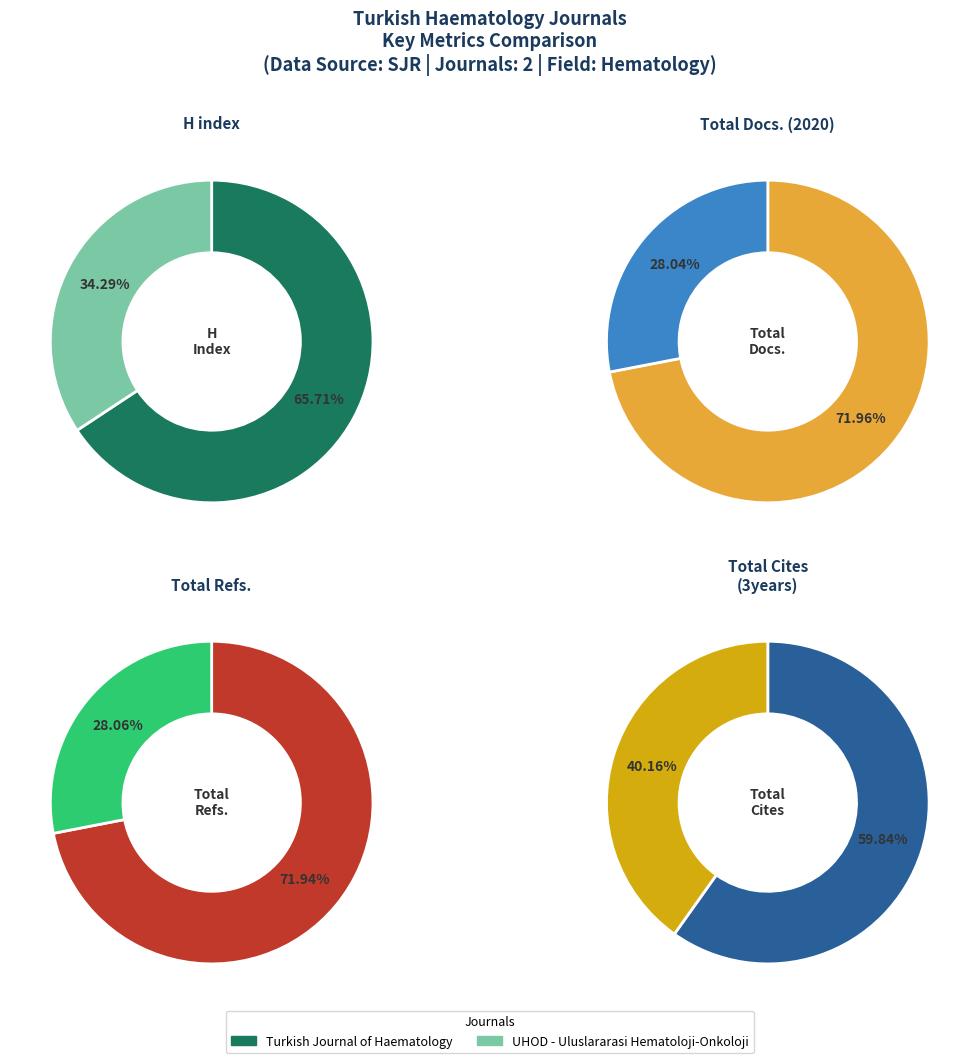

Which has a higher value, Turkish Journal of Haematology or UHOD - Uluslararasi Hematoloji-Onkoloji?

Turkish Journal of Haematology